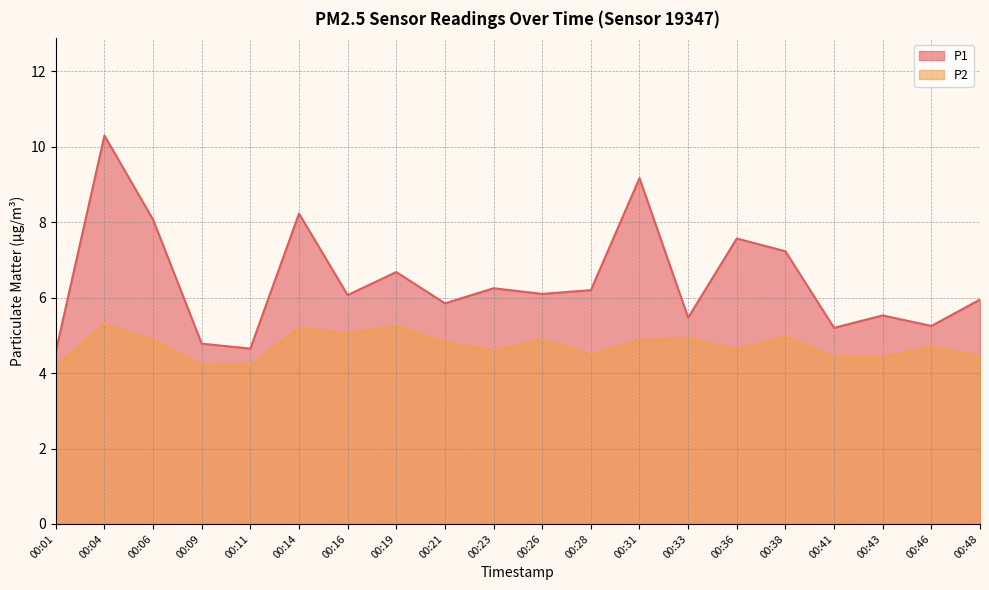

Which series has the largest total across all categories?

P1